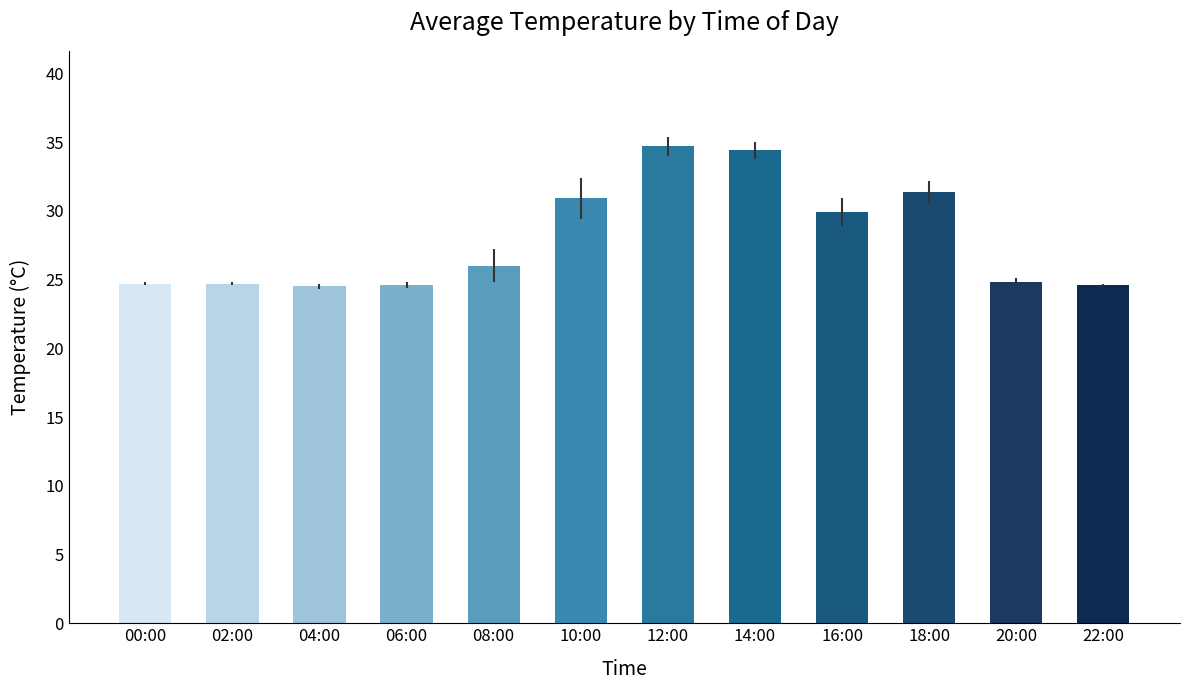

How many categories are shown in the chart?

12